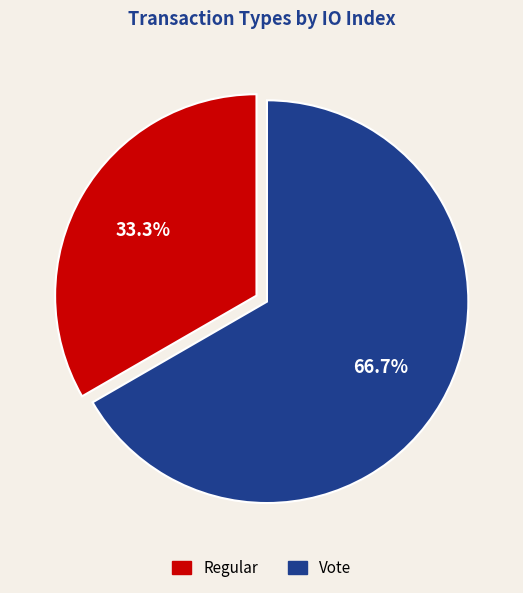

True or false: Regular accounts for 33% of the total.

True